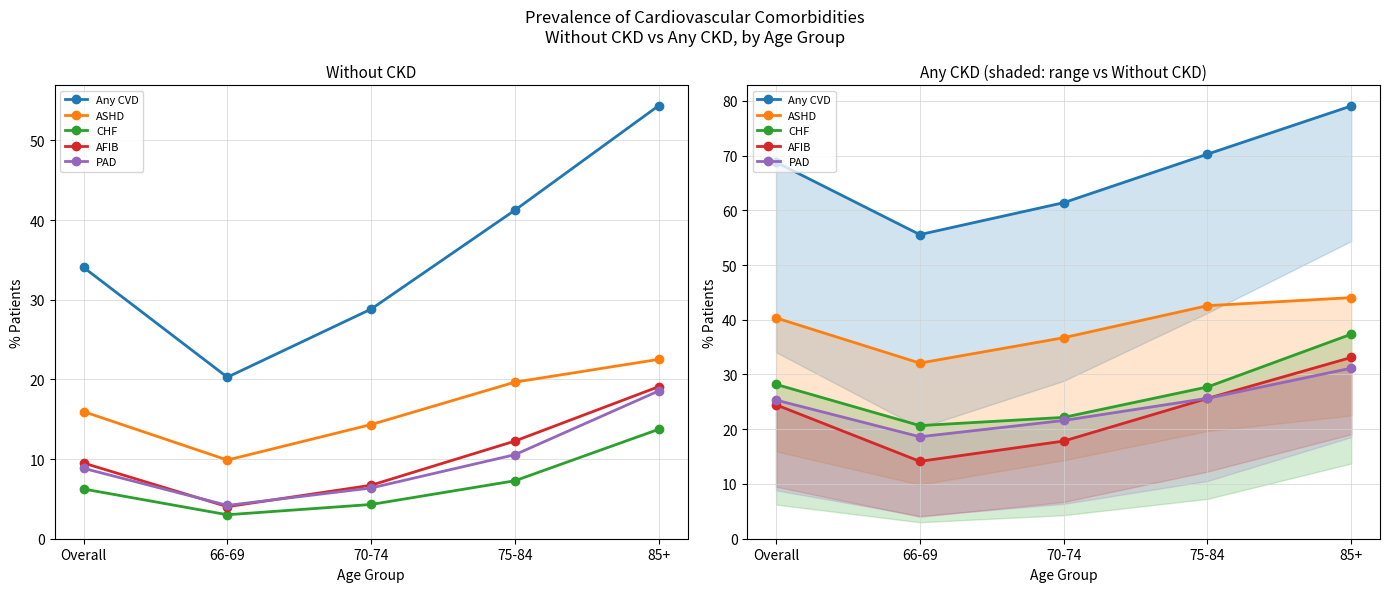

Count the number of categories in the chart.

5